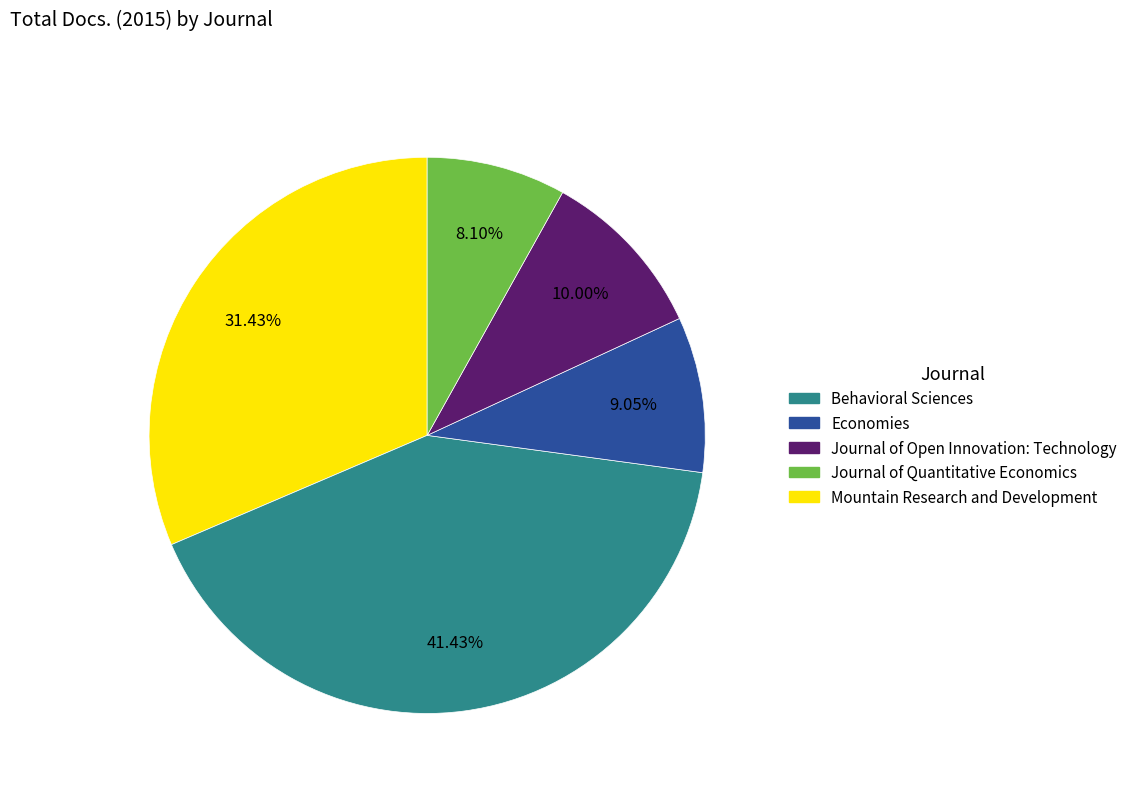

Does Journal of Open Innovation: Technology account for over 50% of the chart?

No